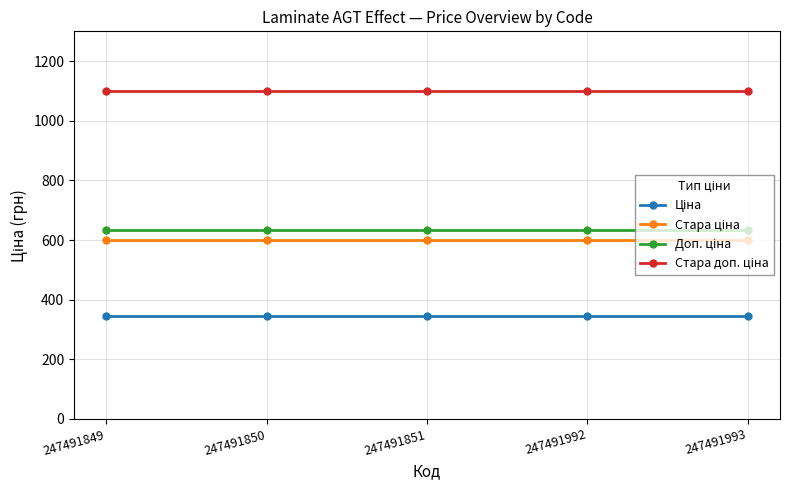

What is the total value across all series at 247491992?

2679.5